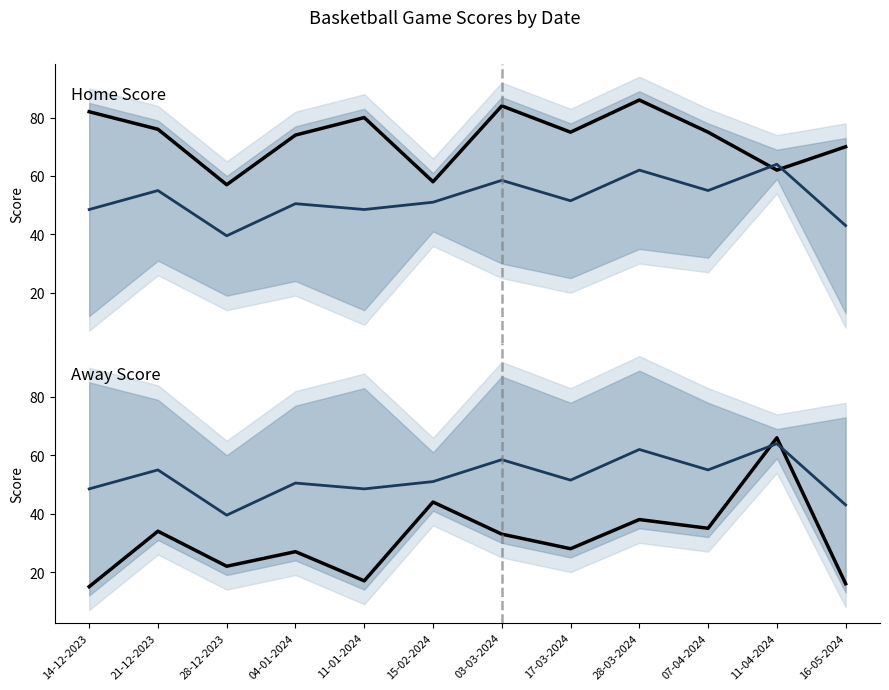

What is the difference between the Away Score (mean band) values at 07-04-2024 and 03-03-2024?

3.5